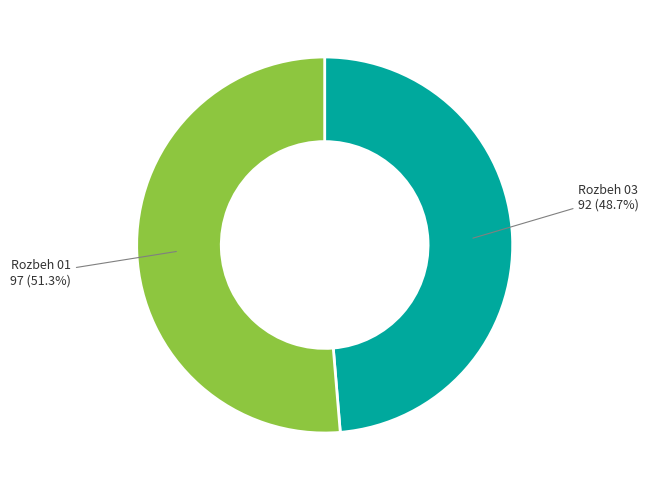

To the nearest percent, what is the difference between the largest and smallest slice percentages?

3%